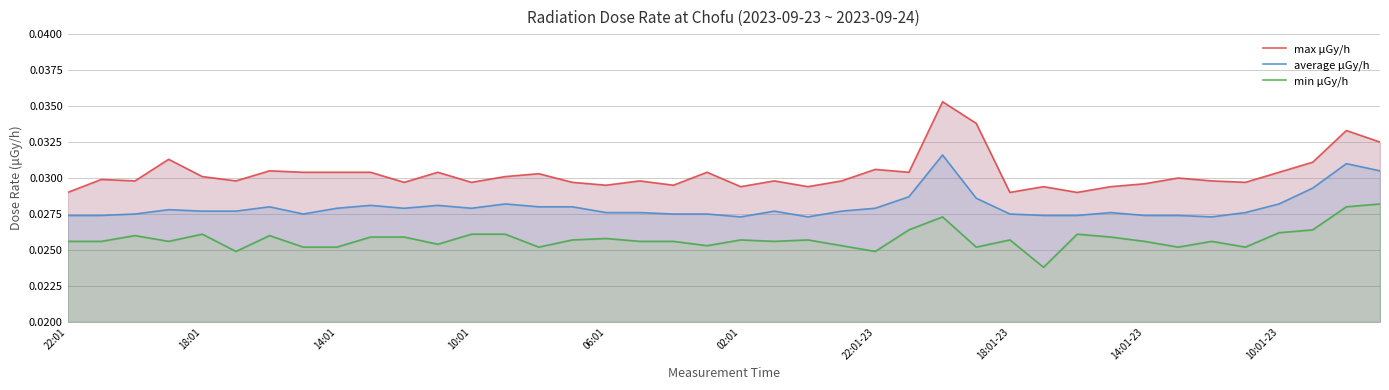

Is the value of average μGy/h at 18 greater than the value of max μGy/h at 10:01-23?

No